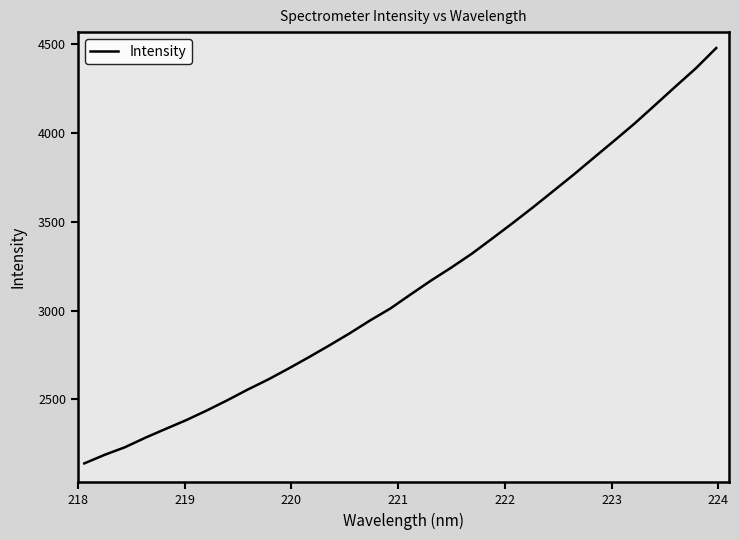

What is the smallest value displayed?

2139.7